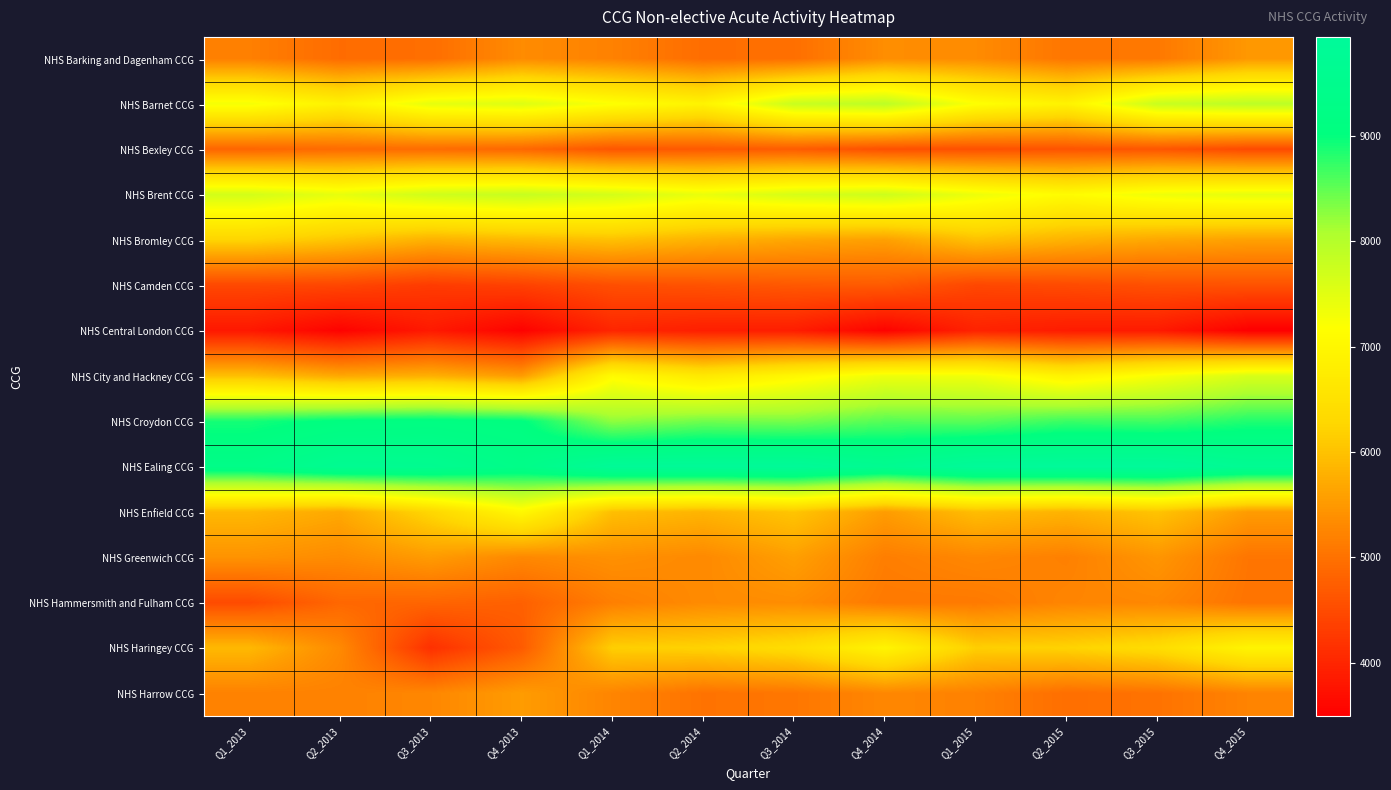

Reading right to left, what are all the values shown in this chart?

NHS Barking and Dagenham CCG: Q4_2015=5490	Q3_2015=5094	Q2_2015=5059	Q1_2015=5333	Q4_2014=5362	Q3_2014=4975	Q2_2014=4941	Q1_2014=5208	Q4_2013=5335	Q3_2013=4959	Q2_2013=4926	Q1_2013=5187
NHS Barnet CCG: Q4_2015=7921	Q3_2015=7783	Q2_2015=6899	Q1_2015=7196	Q4_2014=7920	Q3_2014=7784	Q2_2014=6915	Q1_2014=7207	Q4_2013=7546	Q3_2013=7441	Q2_2013=6870	Q1_2013=7279
NHS Bexley CCG: Q4_2015=4490	Q3_2015=4638	Q2_2015=4612	Q1_2015=4566	Q4_2014=4564	Q3_2014=4716	Q2_2014=4687	Q1_2014=4641	Q4_2013=4862	Q3_2013=4924	Q2_2013=4916	Q1_2013=4835
NHS Brent CCG: Q4_2015=7458	Q3_2015=7350	Q2_2015=7104	Q1_2015=7377	Q4_2014=7741	Q3_2014=7634	Q2_2014=7403	Q1_2014=7663	Q4_2013=7815	Q3_2013=7714	Q2_2013=7438	Q1_2013=7670
NHS Bromley CCG: Q4_2015=5596	Q3_2015=5671	Q2_2015=5807	Q1_2015=5991	Q4_2014=5588	Q3_2014=5663	Q2_2014=5800	Q1_2014=5982	Q4_2013=5896	Q3_2013=5795	Q2_2013=6038	Q1_2013=6230
NHS Camden CCG: Q4_2015=4596	Q3_2015=4573	Q2_2015=4495	Q1_2015=4446	Q4_2014=4706	Q3_2014=4678	Q2_2014=4601	Q1_2014=4550	Q4_2013=4373	Q3_2013=4296	Q2_2013=4434	Q1_2013=4462
NHS Central London CCG: Q4_2015=3494	Q3_2015=3854	Q2_2015=3870	Q1_2015=3968	Q4_2014=3539	Q3_2014=3893	Q2_2014=3912	Q1_2014=4004	Q4_2013=3530	Q3_2013=3846	Q2_2013=3538	Q1_2013=3824
NHS City and Hackney CCG: Q4_2015=7614	Q3_2015=7248	Q2_2015=6894	Q1_2015=7319	Q4_2014=7367	Q3_2014=7013	Q2_2014=6674	Q1_2014=7083	Q4_2013=5538	Q3_2013=5778	Q2_2013=5685	Q1_2013=5972
NHS Croydon CCG: Q4_2015=8839	Q3_2015=8659	Q2_2015=8696	Q1_2015=8524	Q4_2014=8550	Q3_2014=8376	Q2_2014=8410	Q1_2014=8244	Q4_2013=9042	Q3_2013=9123	Q2_2013=9065	Q1_2013=8891
NHS Ealing CCG: Q4_2015=9688	Q3_2015=9935	Q2_2015=9922	Q1_2015=9898	Q4_2014=9621	Q3_2014=9868	Q2_2014=9854	Q1_2014=9834	Q4_2013=9339	Q3_2013=9597	Q2_2013=9641	Q1_2013=9327
NHS Enfield CCG: Q4_2015=5535	Q3_2015=6028	Q2_2015=5819	Q1_2015=5948	Q4_2014=5545	Q3_2014=6044	Q2_2014=5836	Q1_2014=5963	Q4_2013=7034	Q3_2013=6276	Q2_2013=5693	Q1_2013=5884
NHS Greenwich CCG: Q4_2015=5055	Q3_2015=5462	Q2_2015=5193	Q1_2015=5282	Q4_2014=5165	Q3_2014=5581	Q2_2014=5305	Q1_2014=5396	Q4_2013=5294	Q3_2013=5533	Q2_2013=5333	Q1_2013=5426
NHS Hammersmith and Fulham CCG: Q4_2015=5031	Q3_2015=5283	Q2_2015=5252	Q1_2015=5108	Q4_2014=5104	Q3_2014=5354	Q2_2014=5325	Q1_2014=5182	Q4_2013=4776	Q3_2013=4836	Q2_2013=4862	Q1_2013=4508
NHS Haringey CCG: Q4_2015=6938	Q3_2015=6399	Q2_2015=6212	Q1_2015=6160	Q4_2014=6938	Q3_2014=6399	Q2_2014=6212	Q1_2014=6159	Q4_2013=4706	Q3_2013=4146	Q2_2013=5310	Q1_2013=5891
NHS Harrow CCG: Q4_2015=5232	Q3_2015=5019	Q2_2015=4966	Q1_2015=5204	Q4_2014=5280	Q3_2014=5070	Q2_2014=5022	Q1_2014=5250	Q4_2013=5538	Q3_2013=5276	Q2_2013=5211	Q1_2013=5211